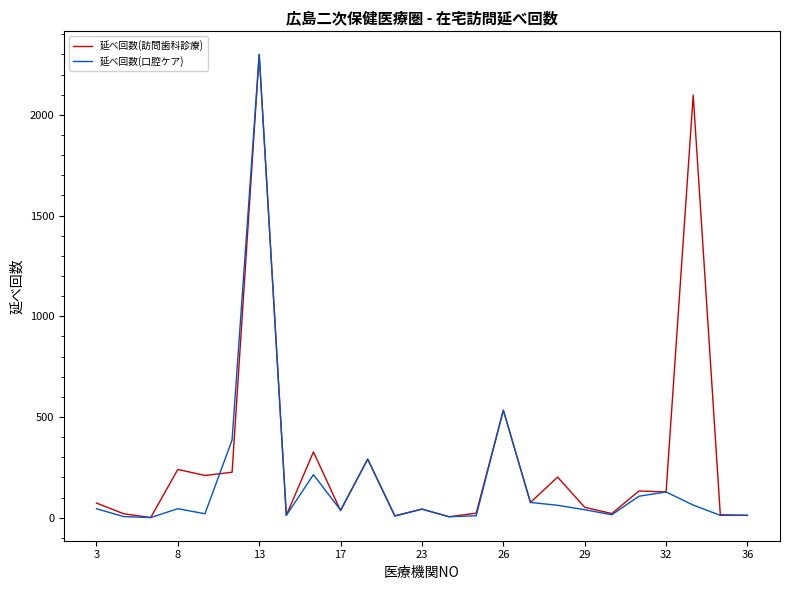

Which series has the largest total across all categories?

延べ回数(訪問歯科診療)